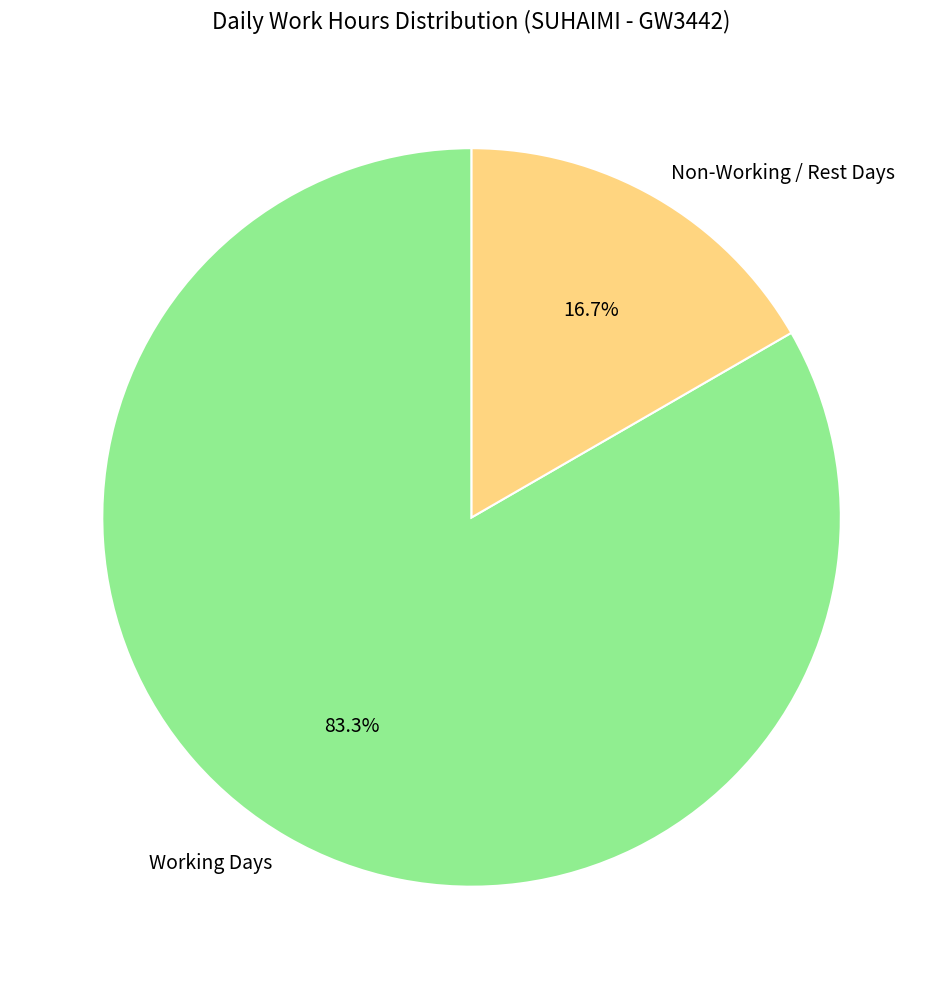

Combined, what portion of the pie is Non-Working / Rest Days and Working Days?

100.0%